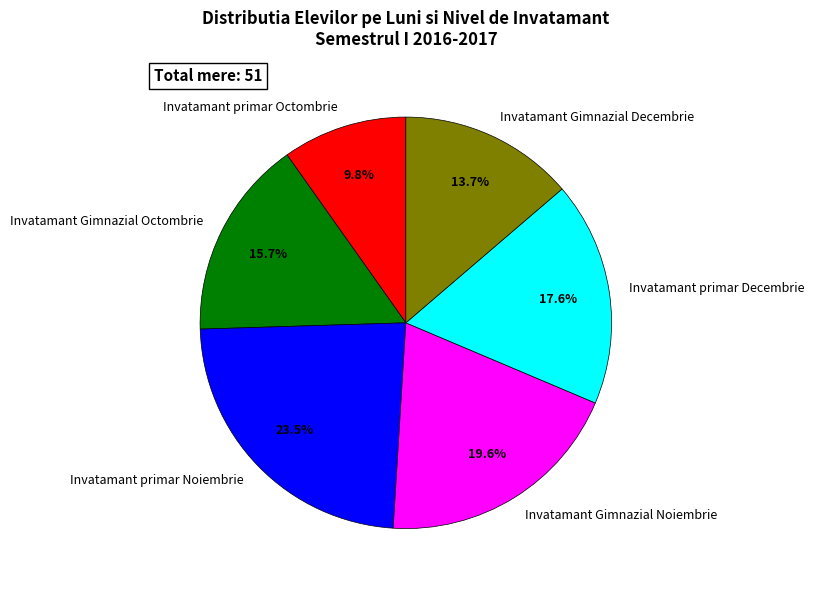

Which slice is the smallest?

Invatamant primar Octombrie